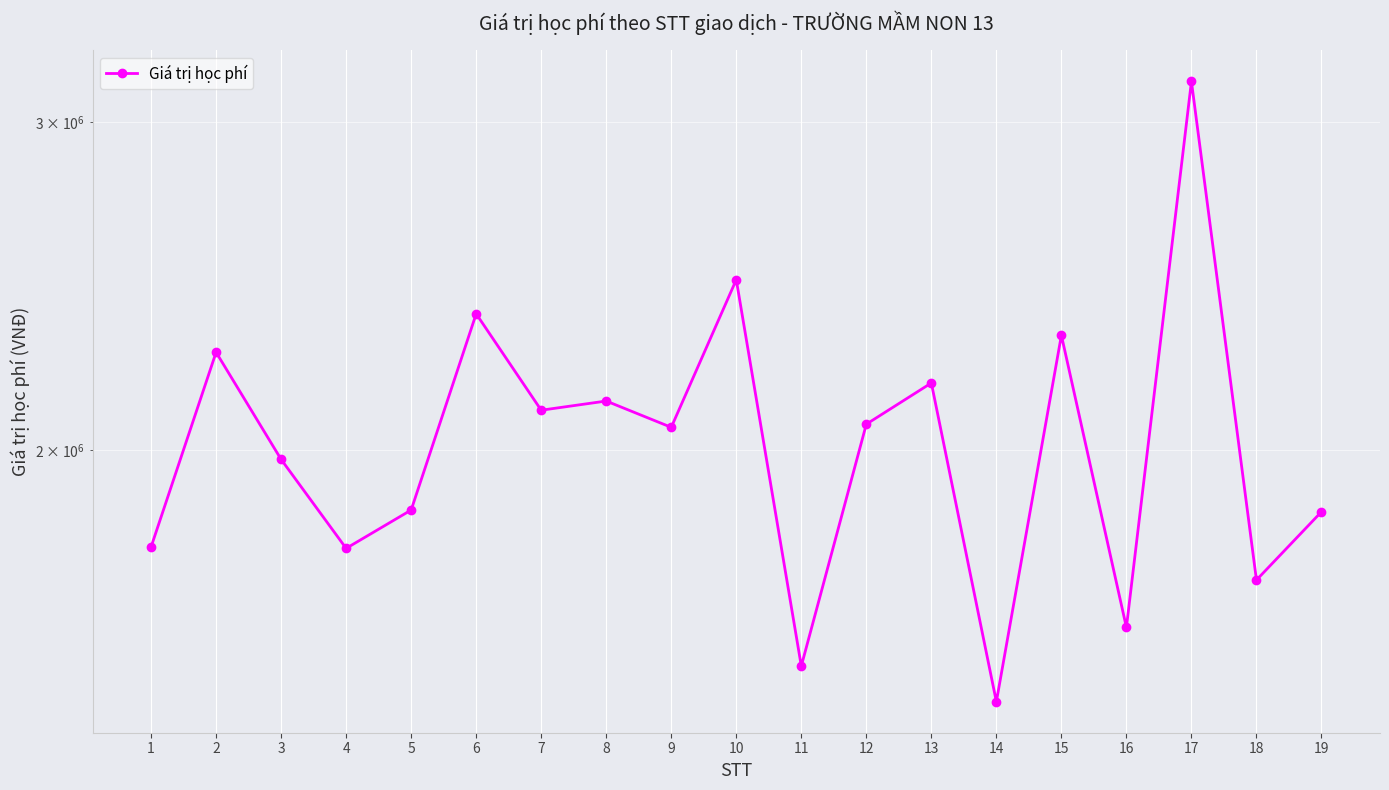

The value at 6 is 2368000. True or false?

True